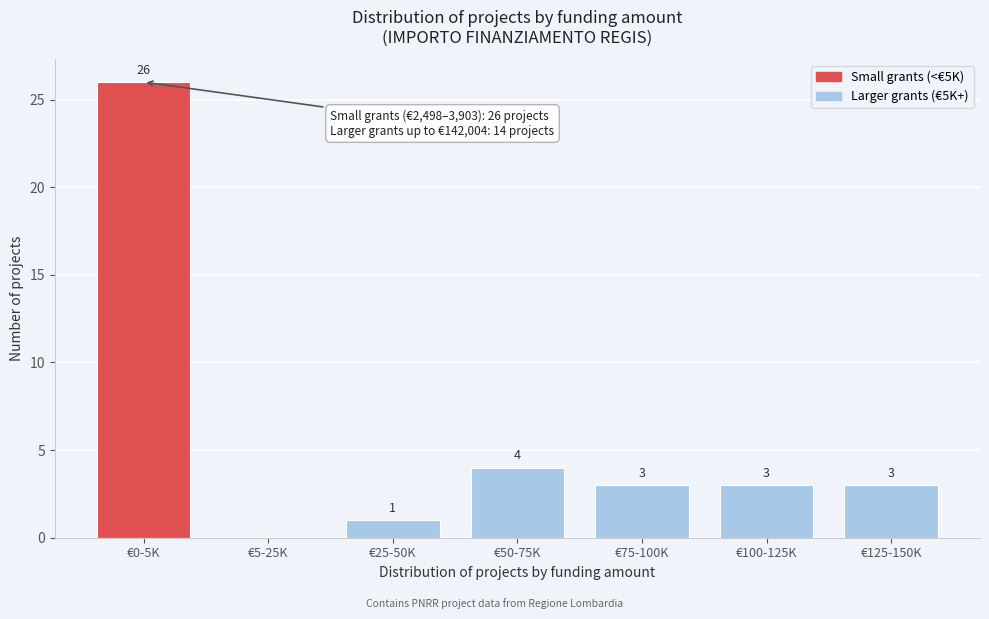

Reading right to left, list all the values displayed in this chart.

€125-150K=3	€100-125K=3	€75-100K=3	€50-75K=4	€25-50K=1	€5-25K=0	€0-5K=26